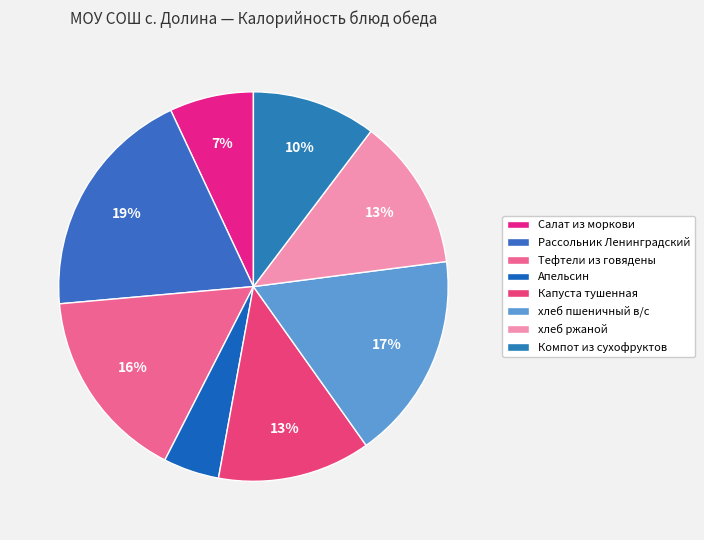

To the nearest percent, what percentage of the pie is хлеб пшеничный в/с?

17%